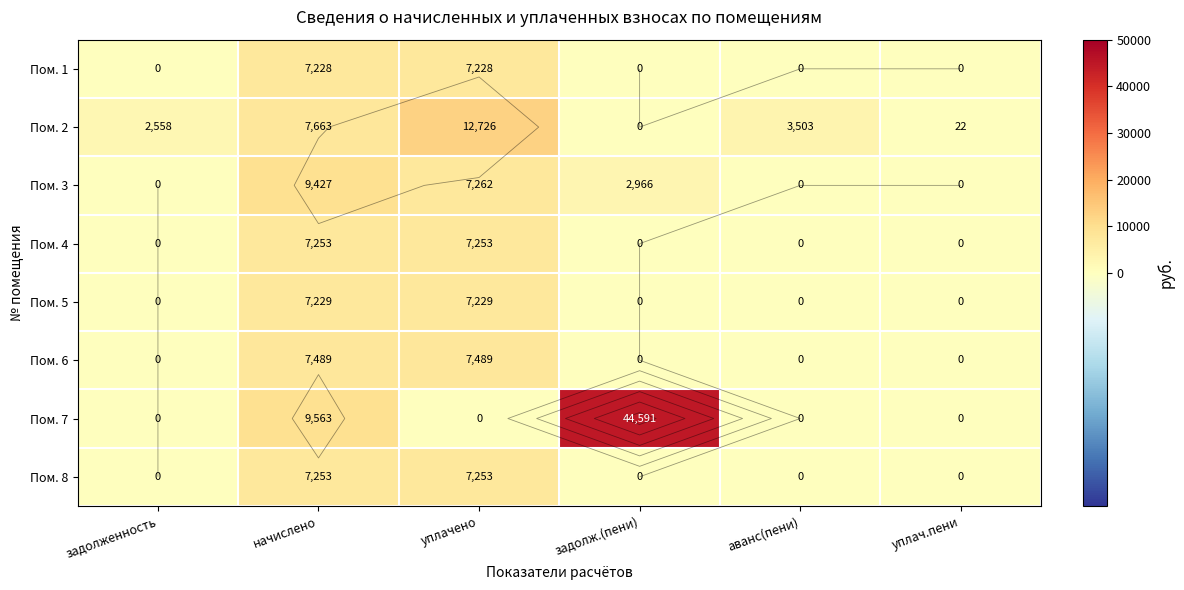

The Пом. 8 series shows -5051.9 at аванс(пени). True or false?

False